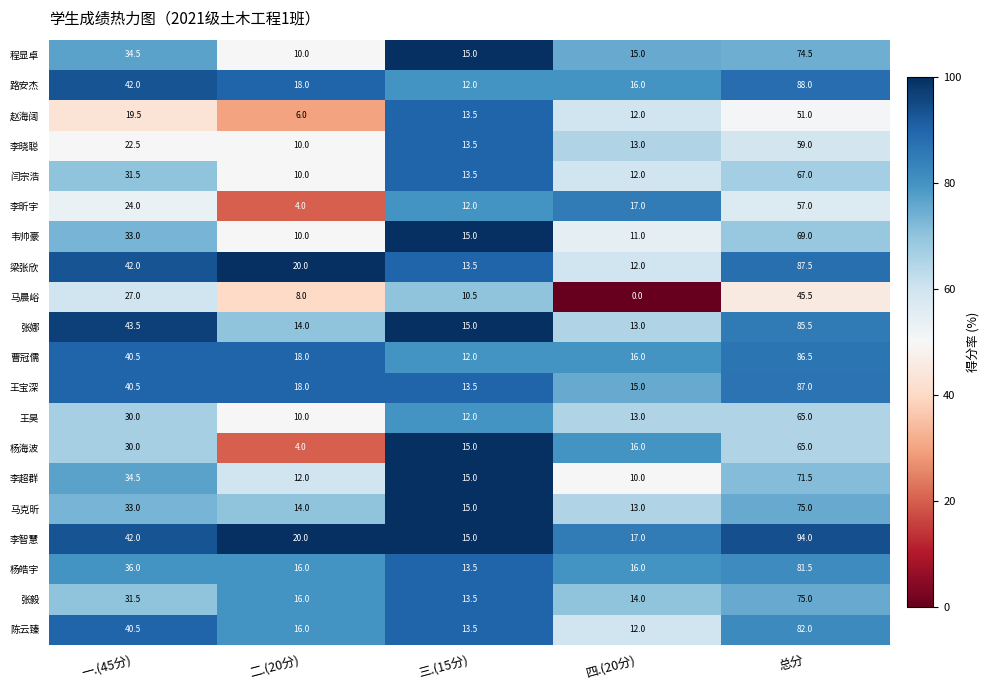

What is the sum of the 李超群 values at 二.(20分) and 一.(45分)?

46.5